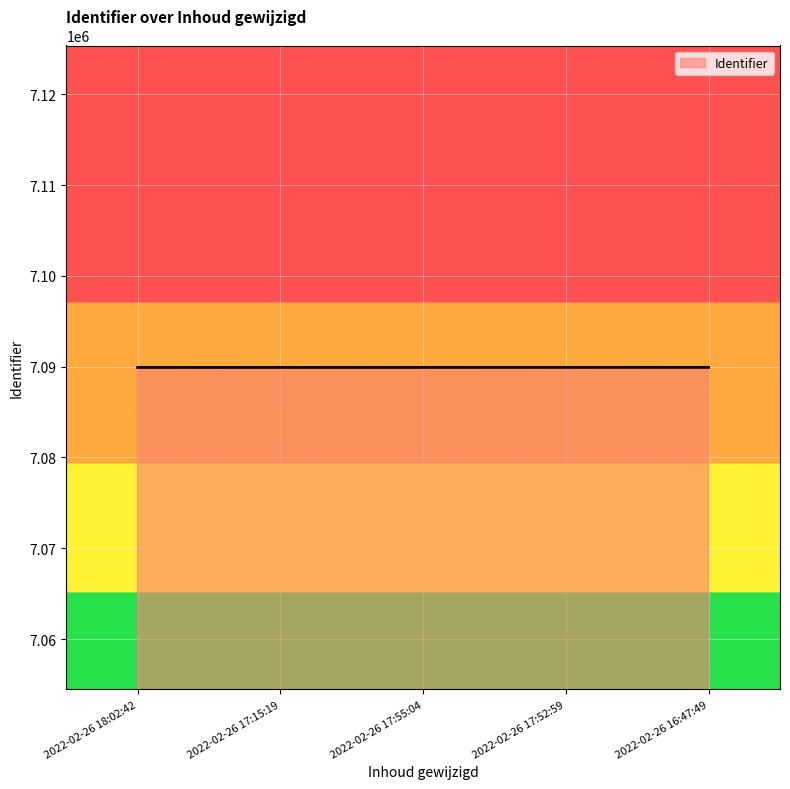

True or false: there are more than 2 points higher than both neighbors.

False